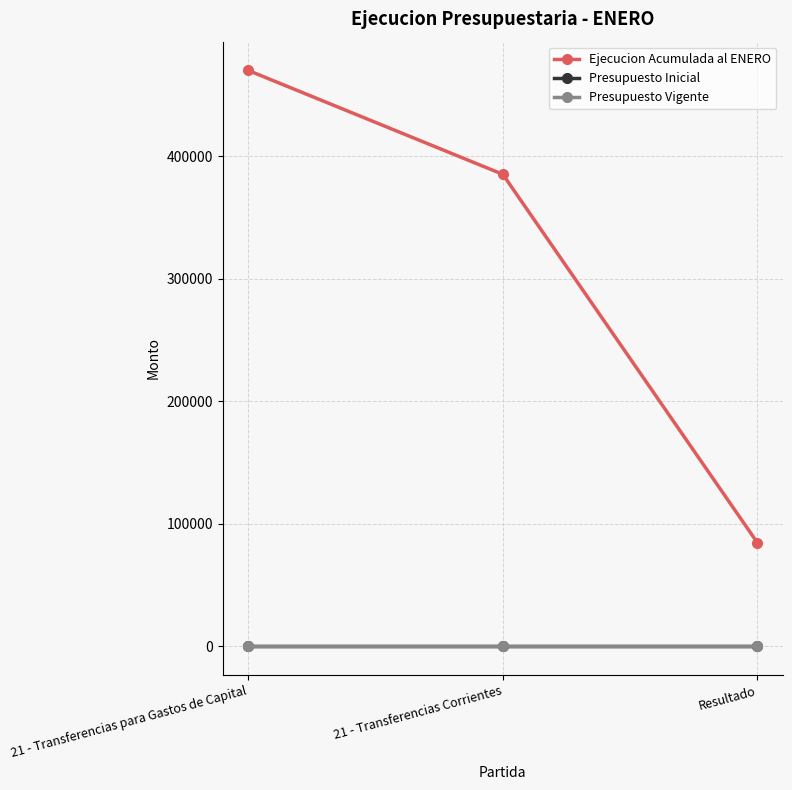

The value of Ejecucion Acumulada al ENERO at 21 - Transferencias Corrientes is 385246. True or false?

True